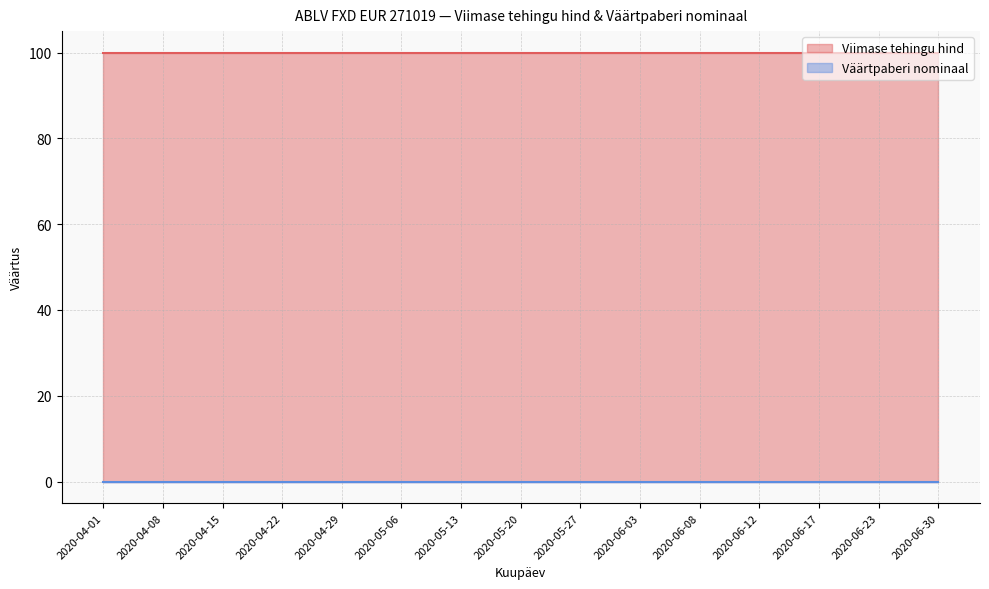

What is the total value across all series at 2020-06-12?

100.0